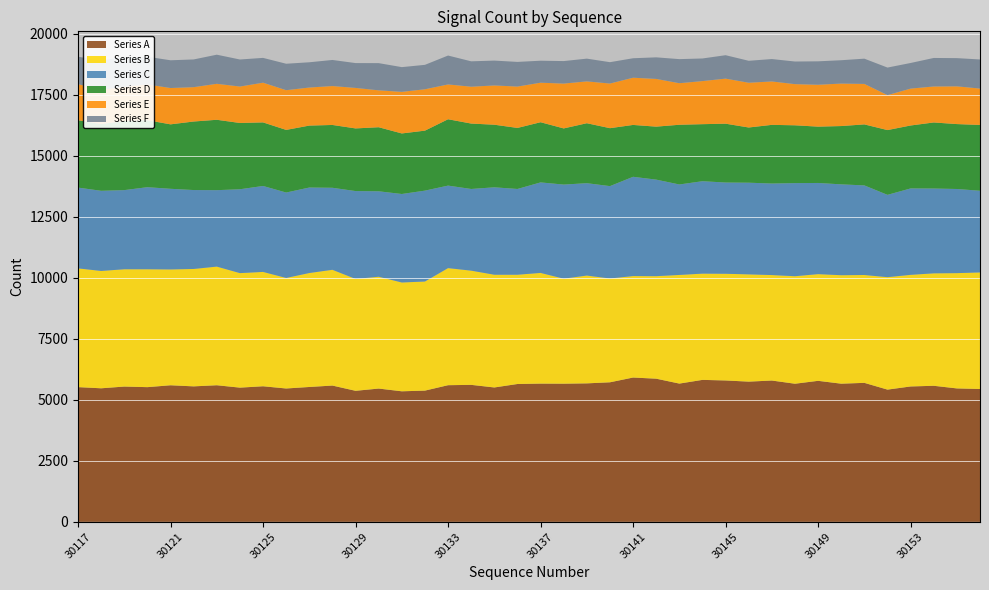

Reading left to right, what are all the values shown in this chart?

Series A: 5521	5473	5544	5520	5597	5552	5598	5500	5556	5465	5527	5585	5370	5462	5350	5378	5600	5614	5507	5649	5665	5662	5675	5719	5914	5867	5666	5818	5794	5746	5791	5660	5779	5662	5696	5419	5548	5576	5468	5444
Series B: 4867	4810	4808	4832	4748	4812	4863	4694	4687	4530	4671	4745	4585	4583	4460	4472	4799	4681	4621	4479	4537	4304	4419	4254	4159	4202	4453	4355	4373	4397	4323	4407	4373	4446	4421	4609	4575	4609	4725	4779
Series C: 3311	3285	3244	3364	3305	3235	3133	3437	3523	3502	3504	3362	3602	3503	3627	3725	3382	3348	3583	3515	3710	3857	3786	3787	4069	3957	3708	3788	3740	3757	3752	3816	3737	3724	3672	3374	3542	3476	3449	3347
Series D: 2762	2737	2833	2745	2642	2809	2885	2717	2606	2567	2539	2575	2568	2626	2482	2459	2720	2681	2566	2502	2467	2302	2458	2375	2126	2172	2448	2338	2412	2263	2405	2370	2309	2390	2501	2655	2580	2708	2661	2697
Series E: 1478	1402	1397	1466	1489	1408	1475	1494	1628	1628	1560	1595	1660	1512	1705	1696	1427	1511	1609	1696	1620	1838	1715	1830	1935	1956	1703	1766	1847	1835	1779	1687	1717	1741	1659	1433	1512	1475	1547	1492
Series F: 1125	1199	1233	1136	1137	1136	1193	1108	1016	1084	1035	1069	1018	1115	1013	1001	1184	1040	1019	1010	901	922	932	875	798	884	987	927	960	899	918	927	960	957	1035	1129	1050	1169	1156	1192